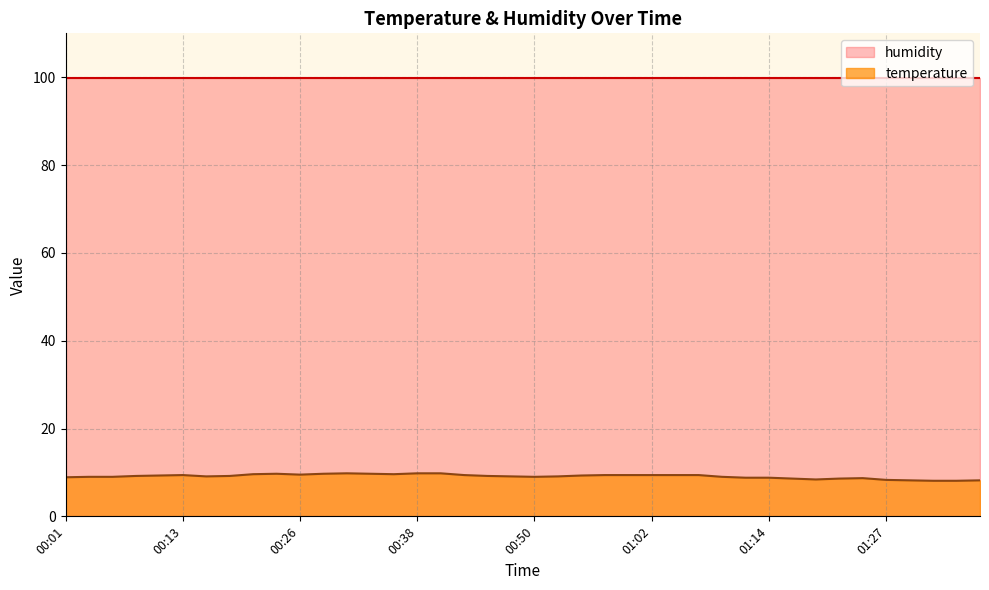

True or false: the data has more than 0 interior local peaks.

True